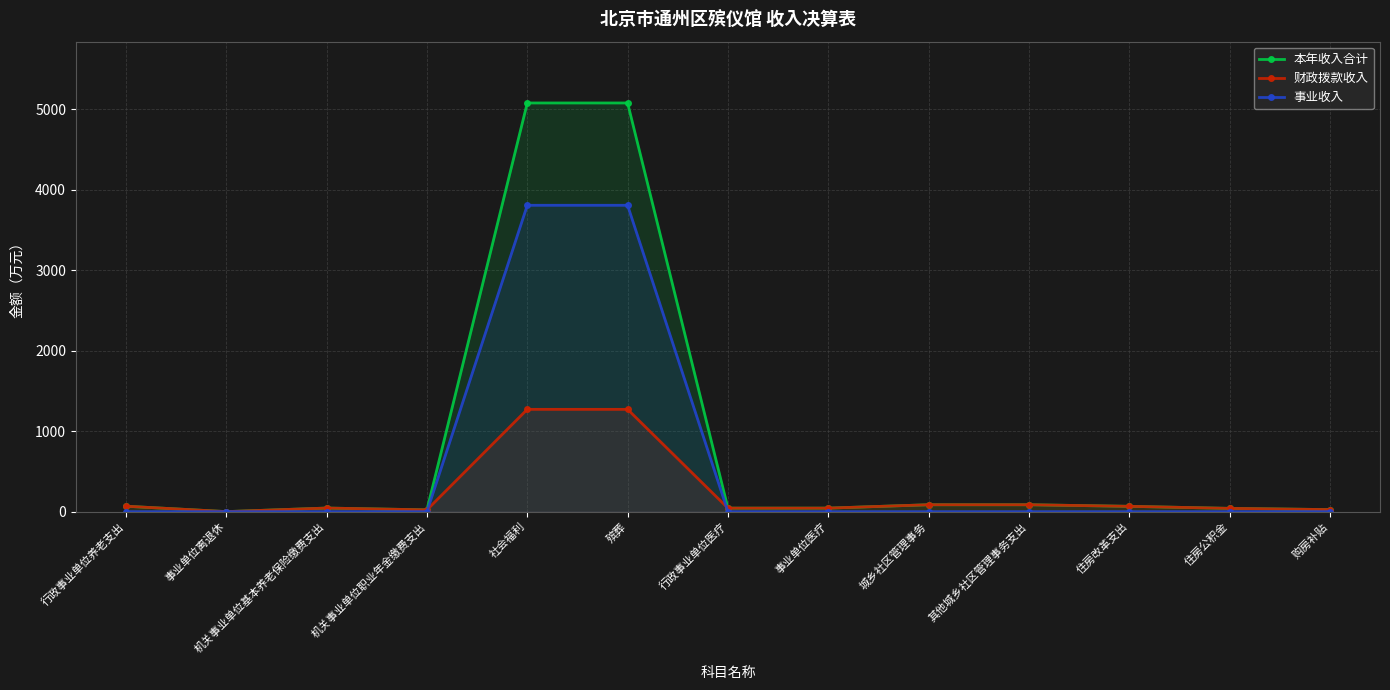

Rank the series by their maximum value, from highest to lowest.

本年收入合计, 事业收入, 财政拨款收入